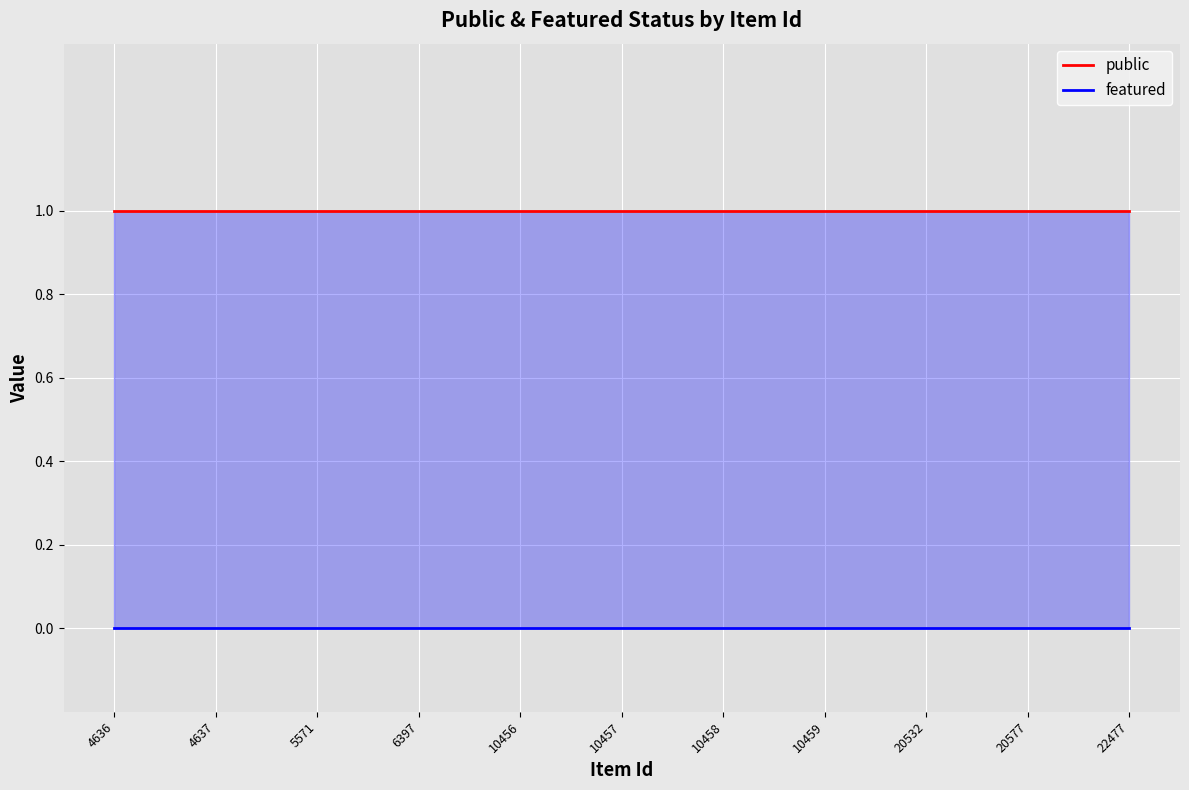

What is the greatest value displayed?

1